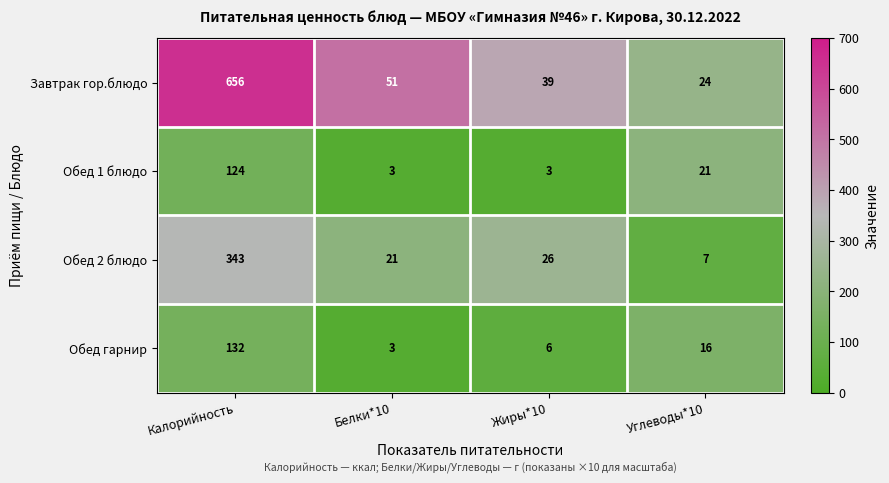

What is the total value across all series at Белки*10?

78